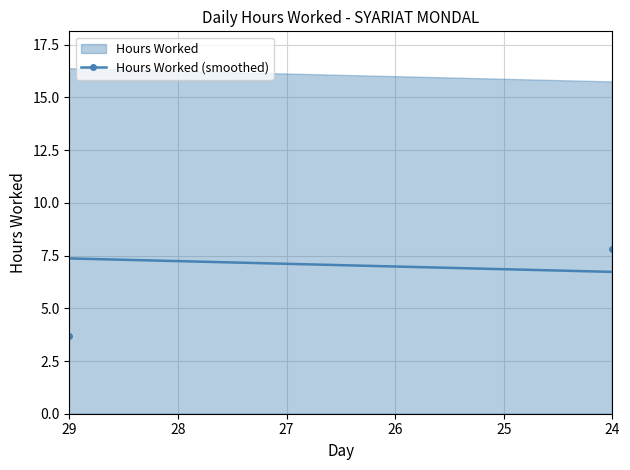

What is the label of the 20th point from the right?

28